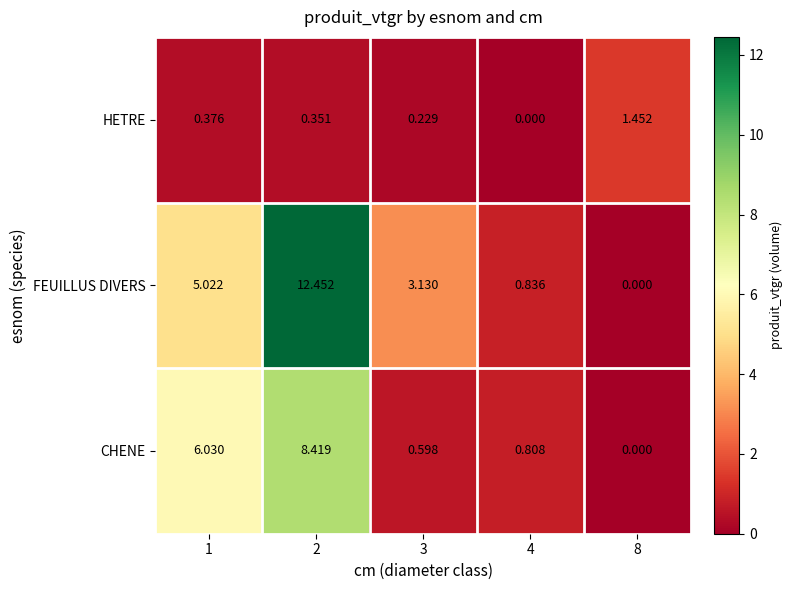

Rank the series by their maximum value, from highest to lowest.

FEUILLUS DIVERS, CHENE, HETRE